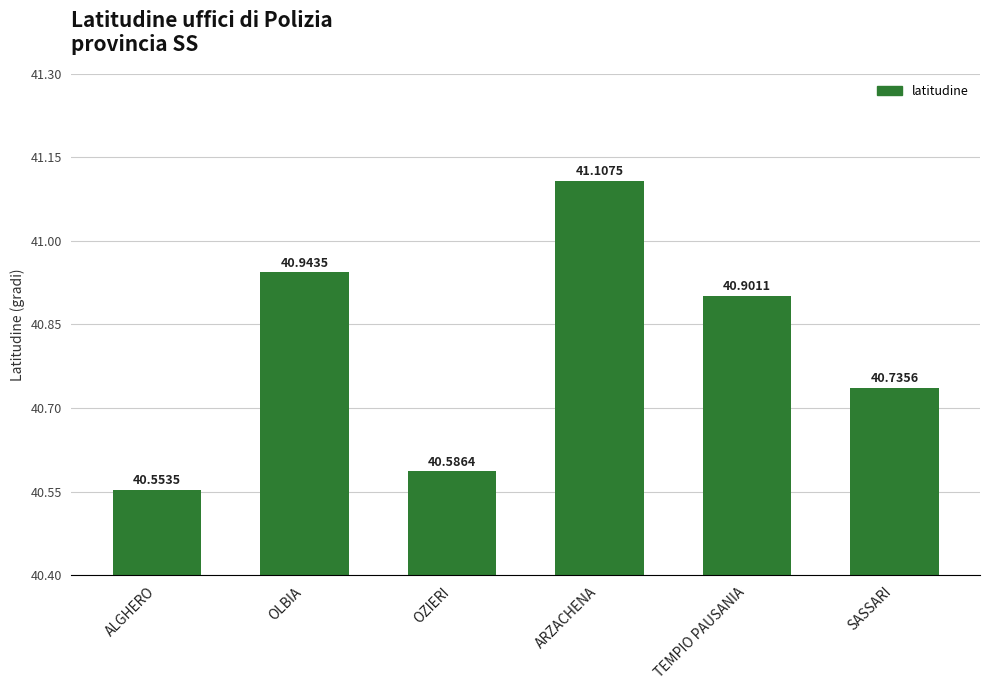

The value at TEMPIO PAUSANIA is 59.6. True or false?

False